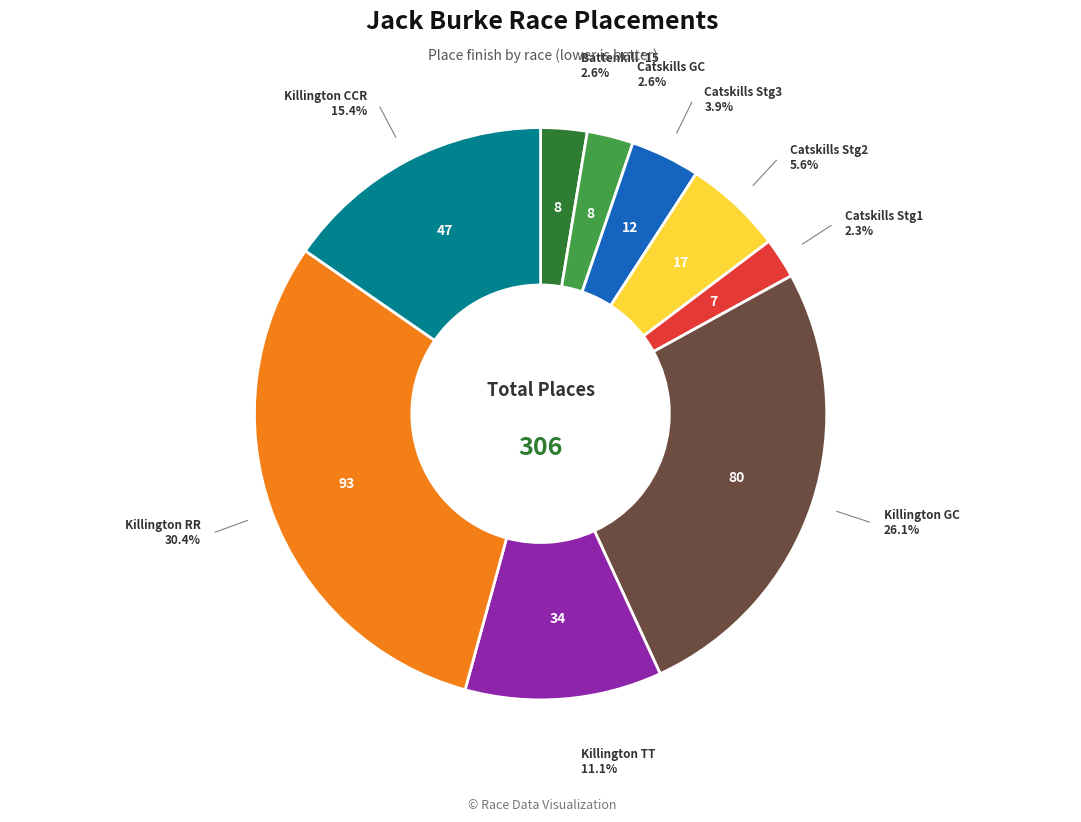

Does any single category account for the majority?

No